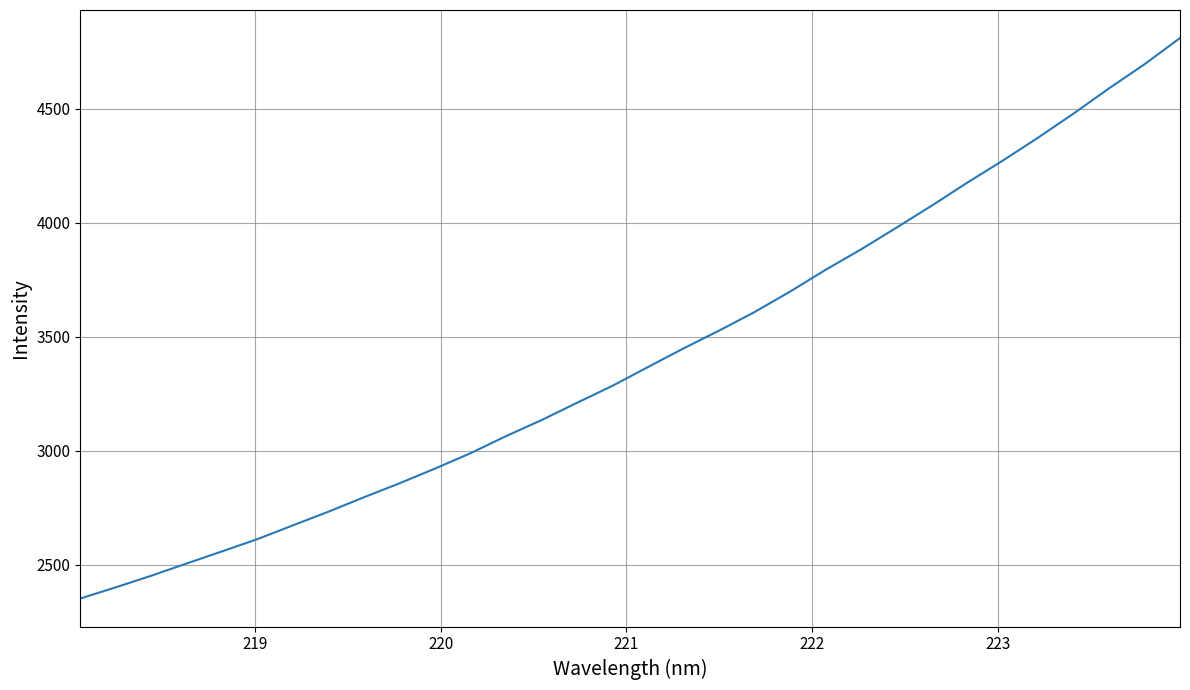

True or false: the data has more than 0 interior local peaks.

False